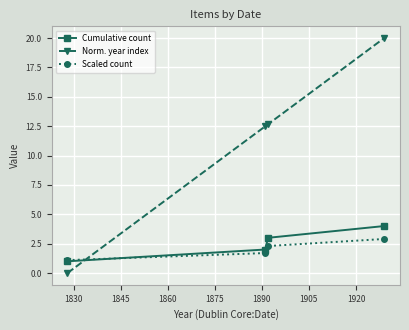

How many series are shown in this chart?

3